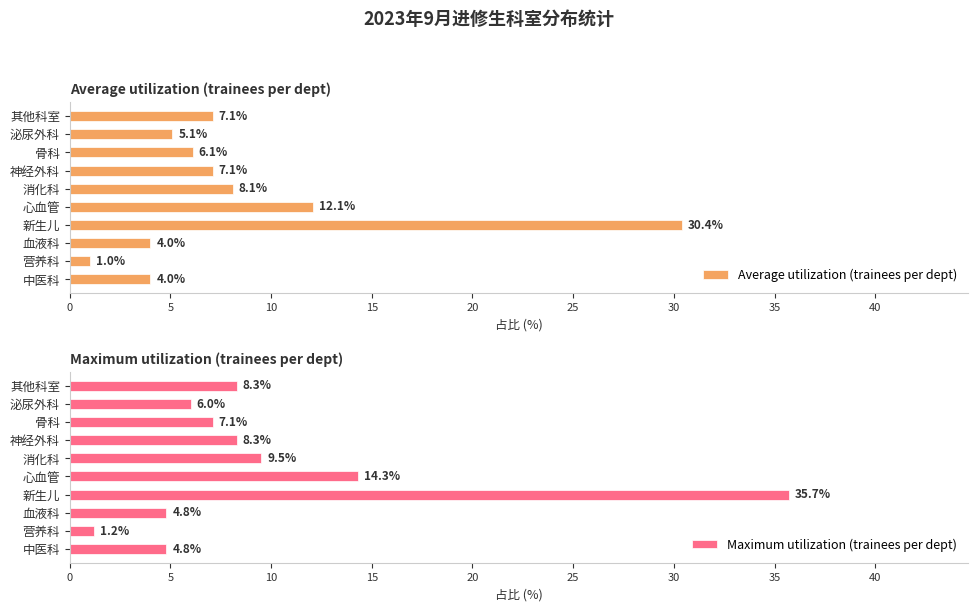

The Average utilization (trainees per dept) series shows 6.1 at 骨科. True or false?

True